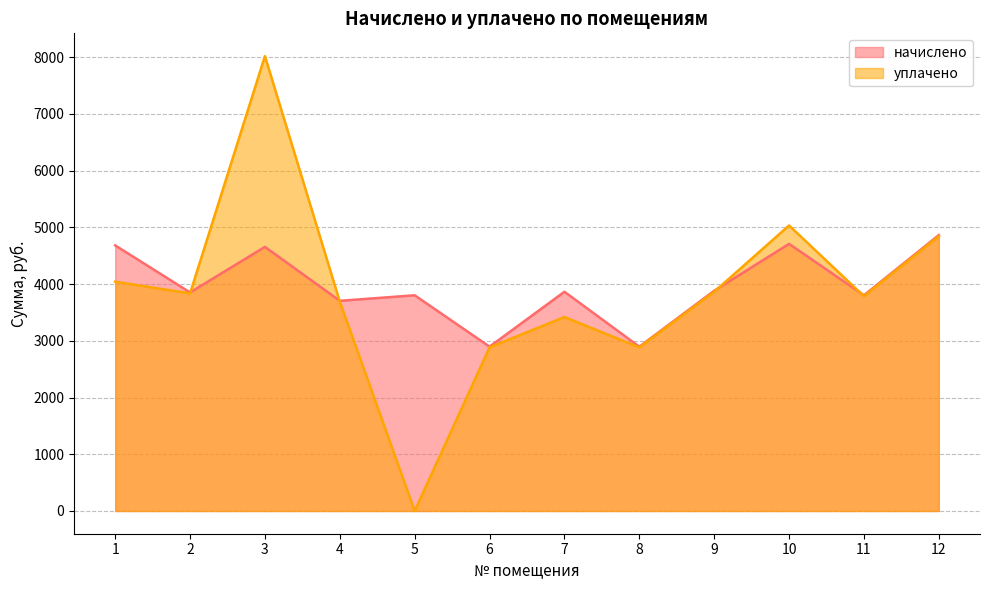

At how many categories does at least one series exceed 7289?

1